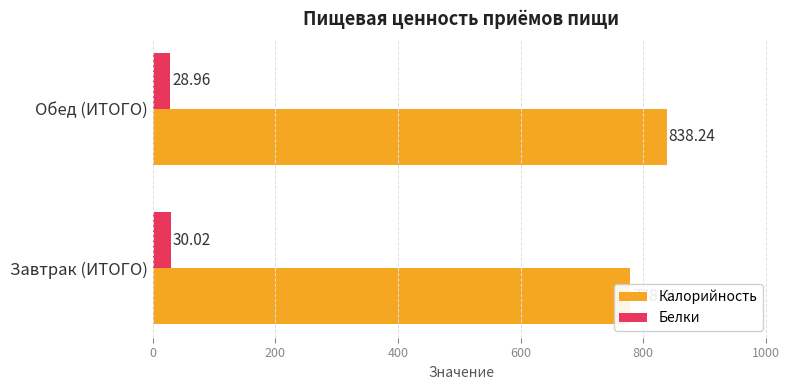

What is the minimum value shown in the chart?

29.0